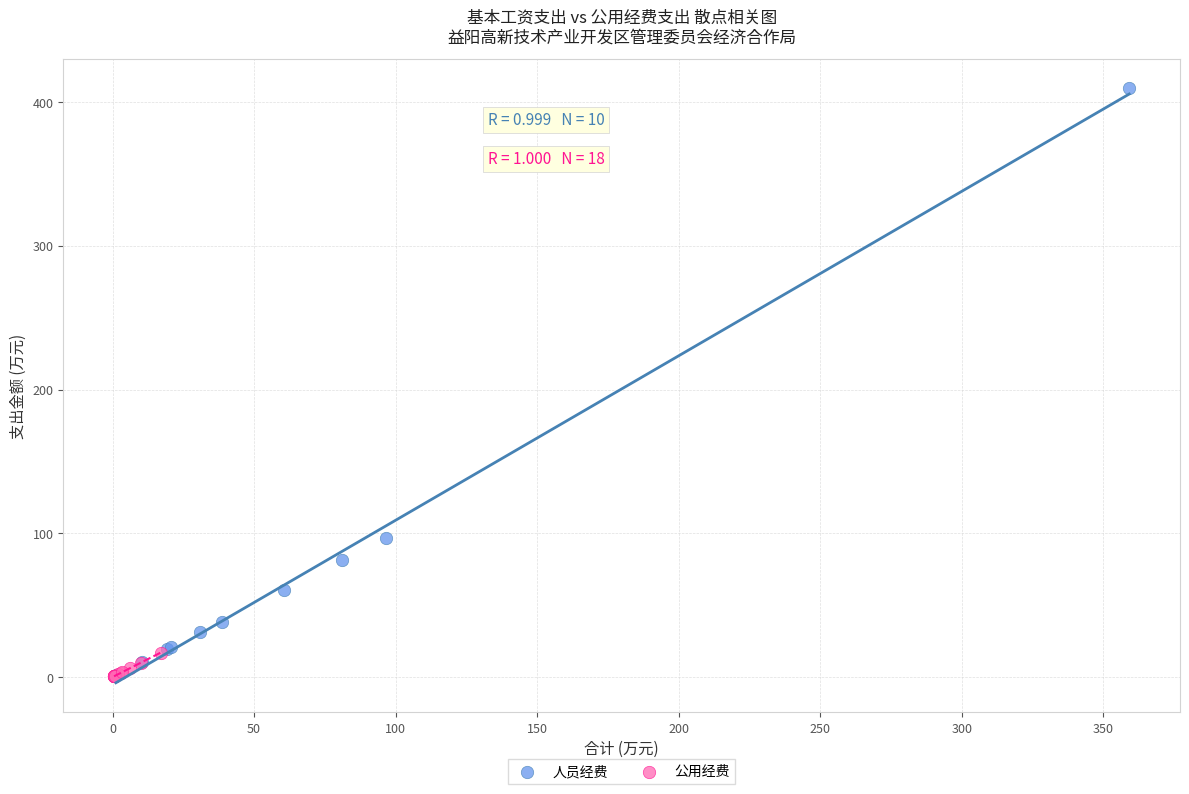

Which series reaches the maximum Y coordinate?

人员经费